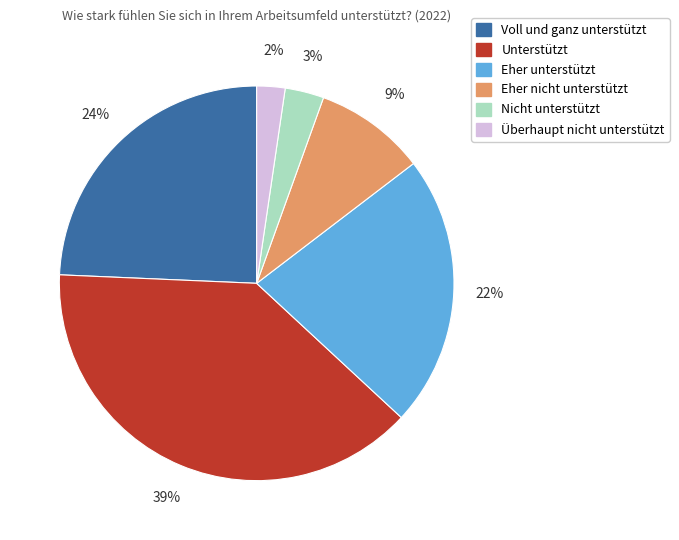

The Nicht unterstützt slice represents 14% of the pie. True or false?

False